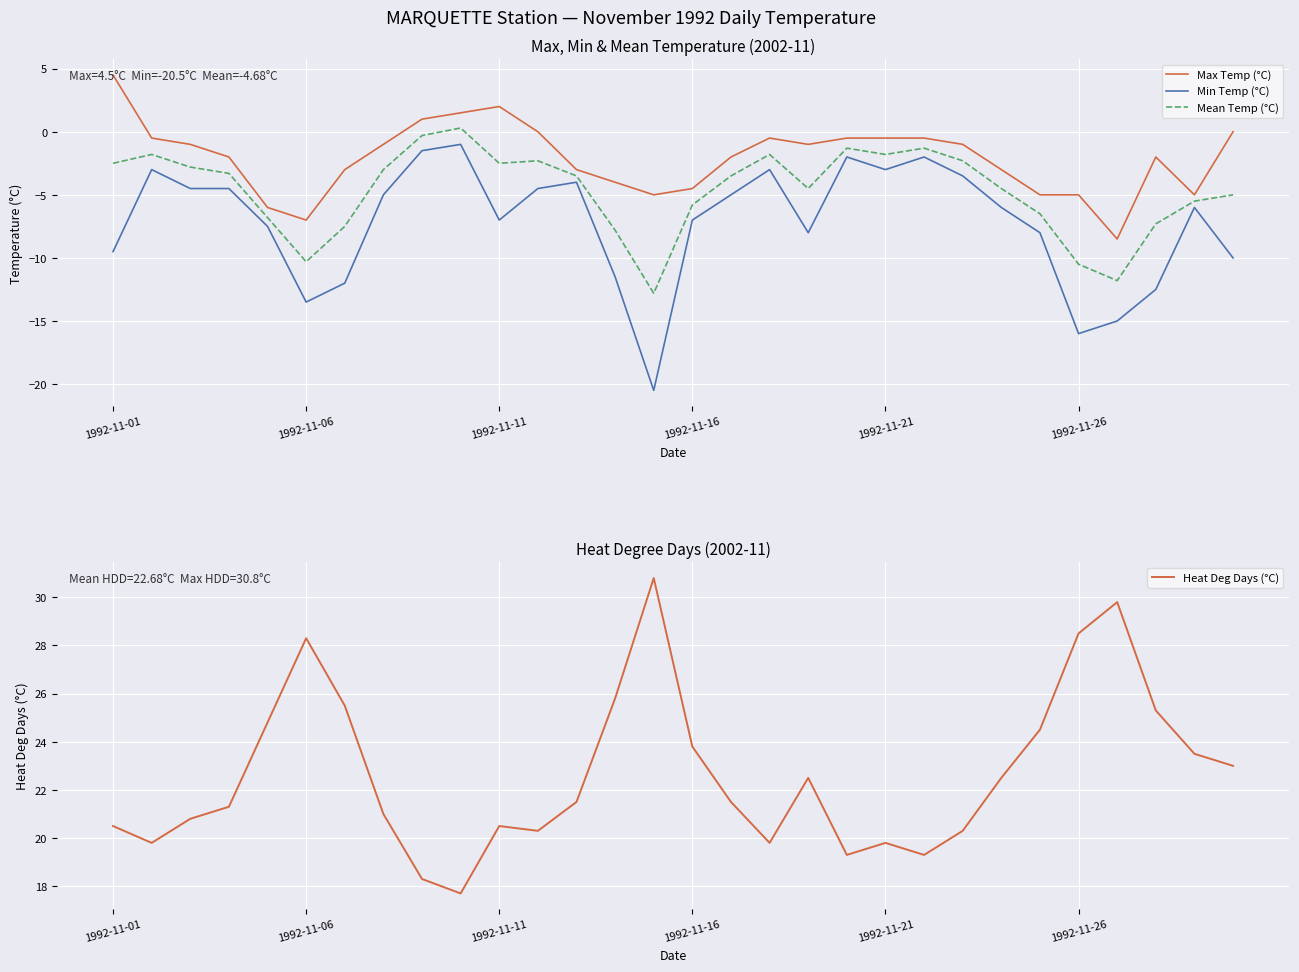

True or false: Heat Deg Days (°C) and Max Temp (°C) intersect in this chart.

False